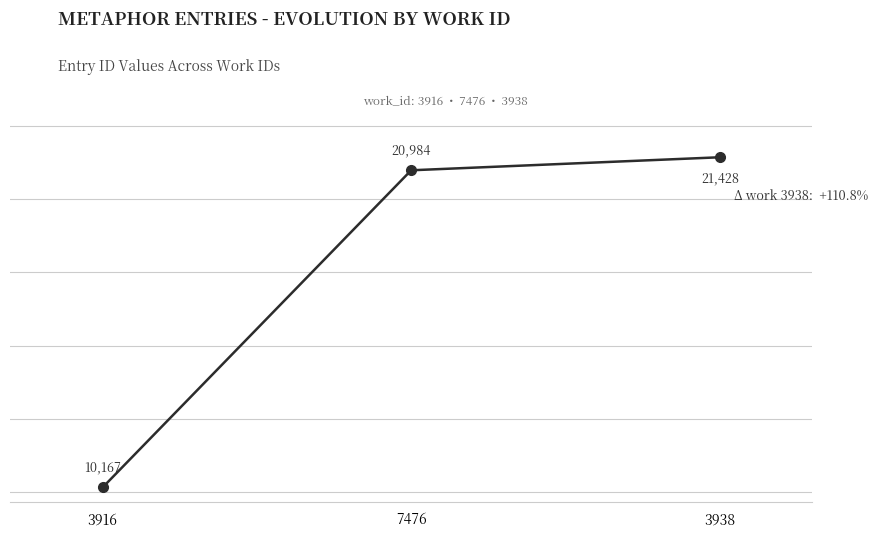

List the labels in order of value, smallest first.

3916, 7476, 3938